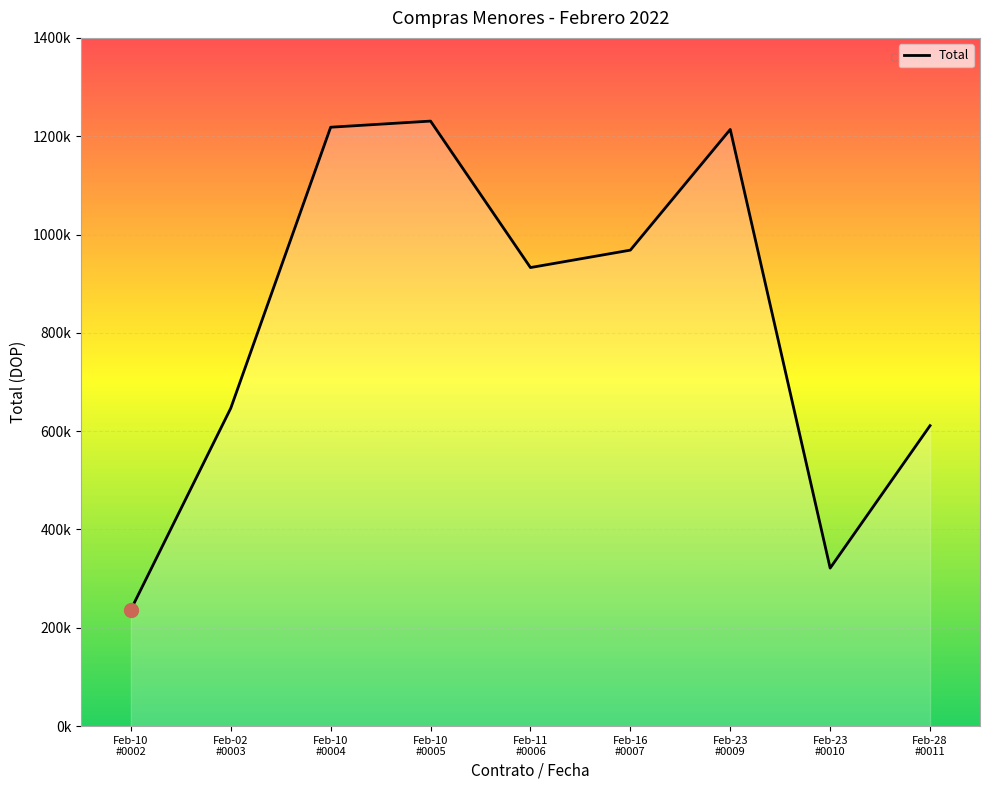

Is it true that the value at Feb-02
#0003 is 646640.0?

True